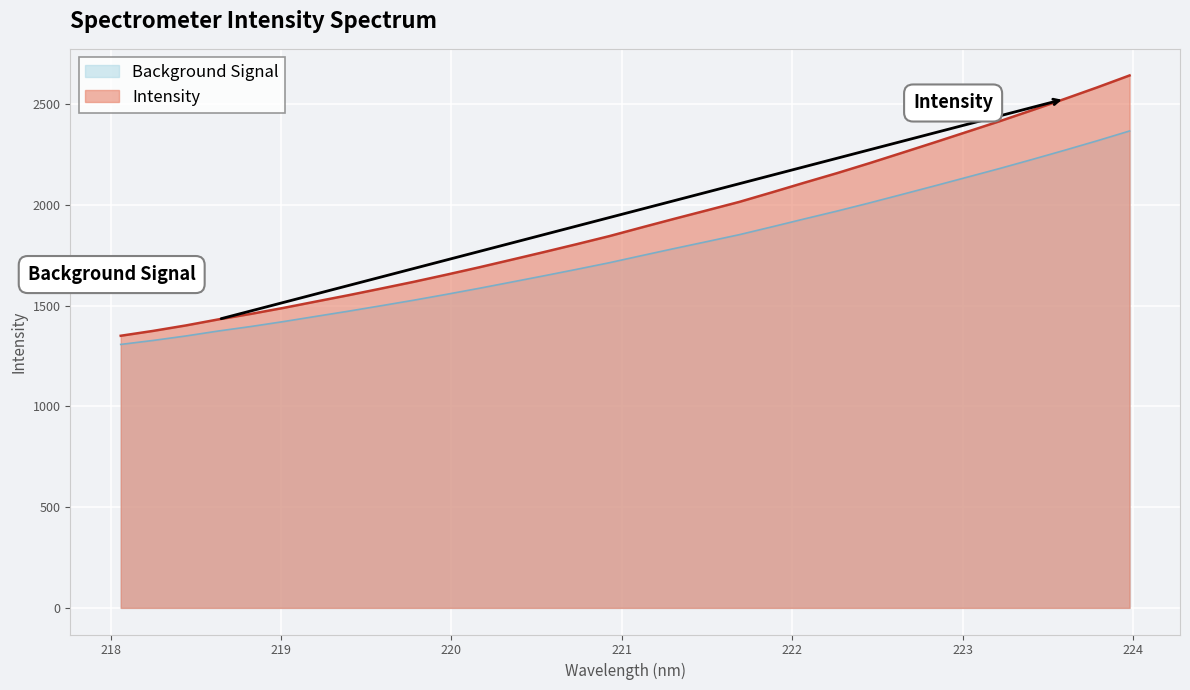

Is it true that the value at 222.263 is 2156.6?

True